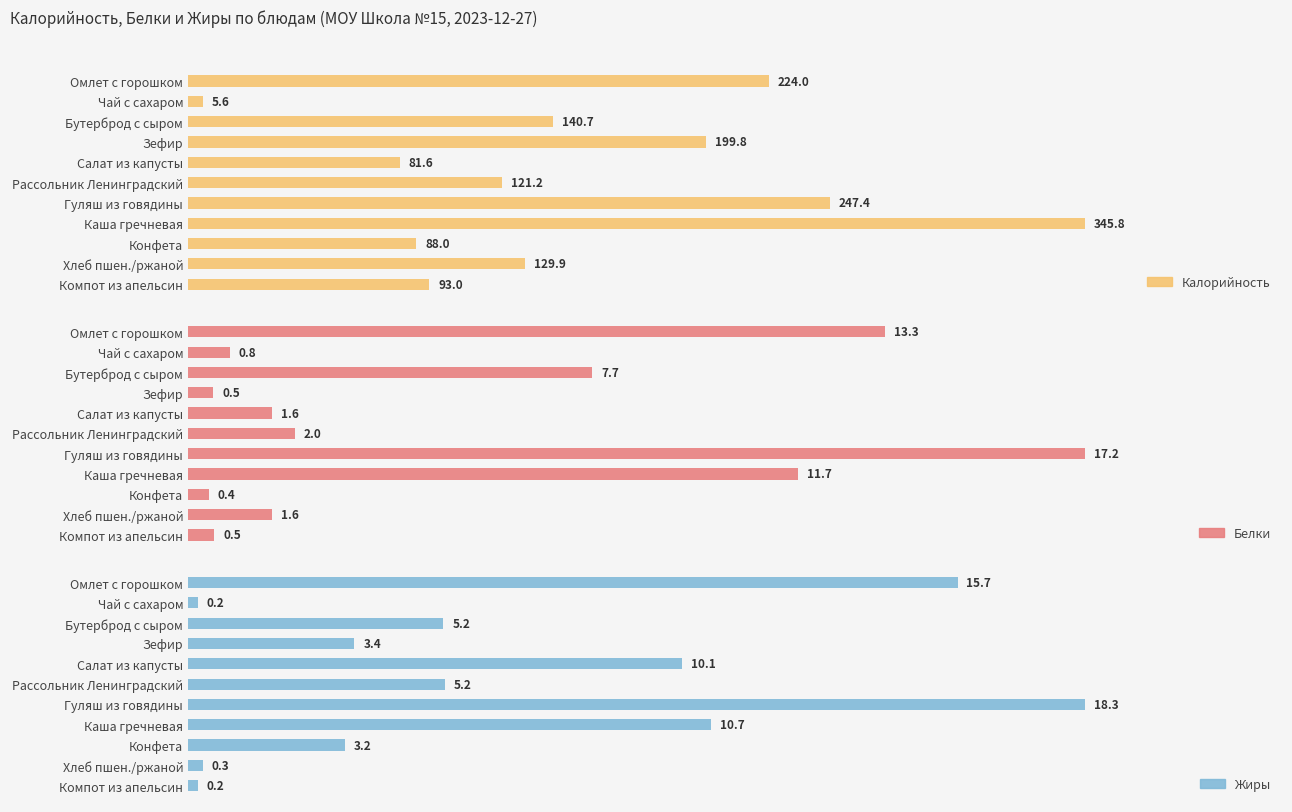

What is the smallest value displayed?

0.2